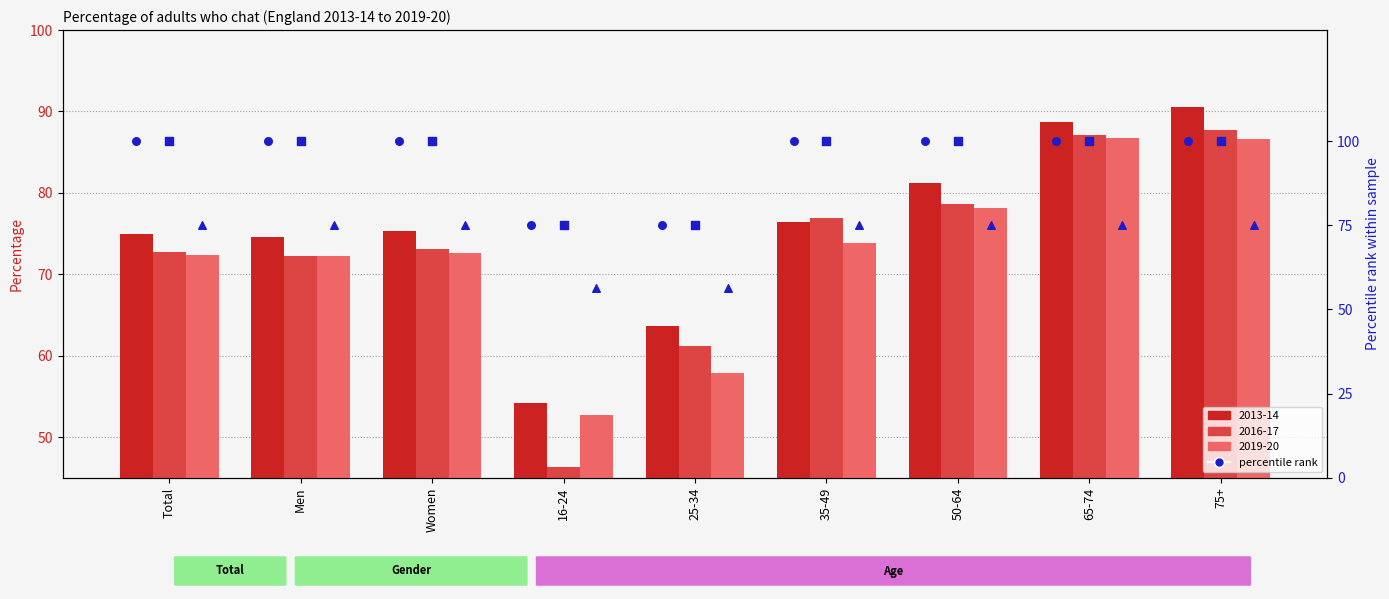

Which series has the largest total across all categories?

percentile 2013-14